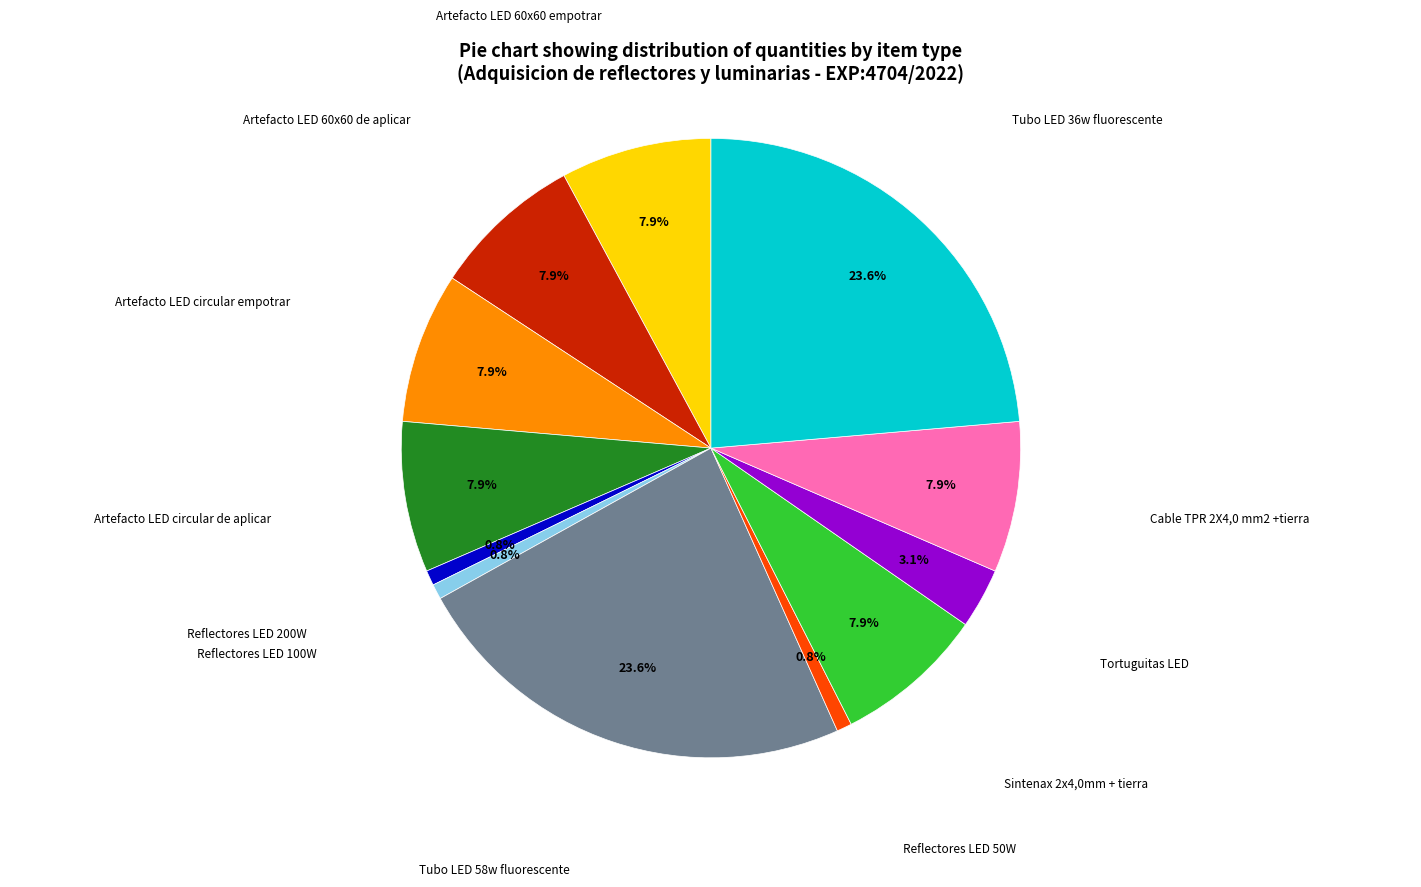

Is there any slice that represents more than half of the pie?

No